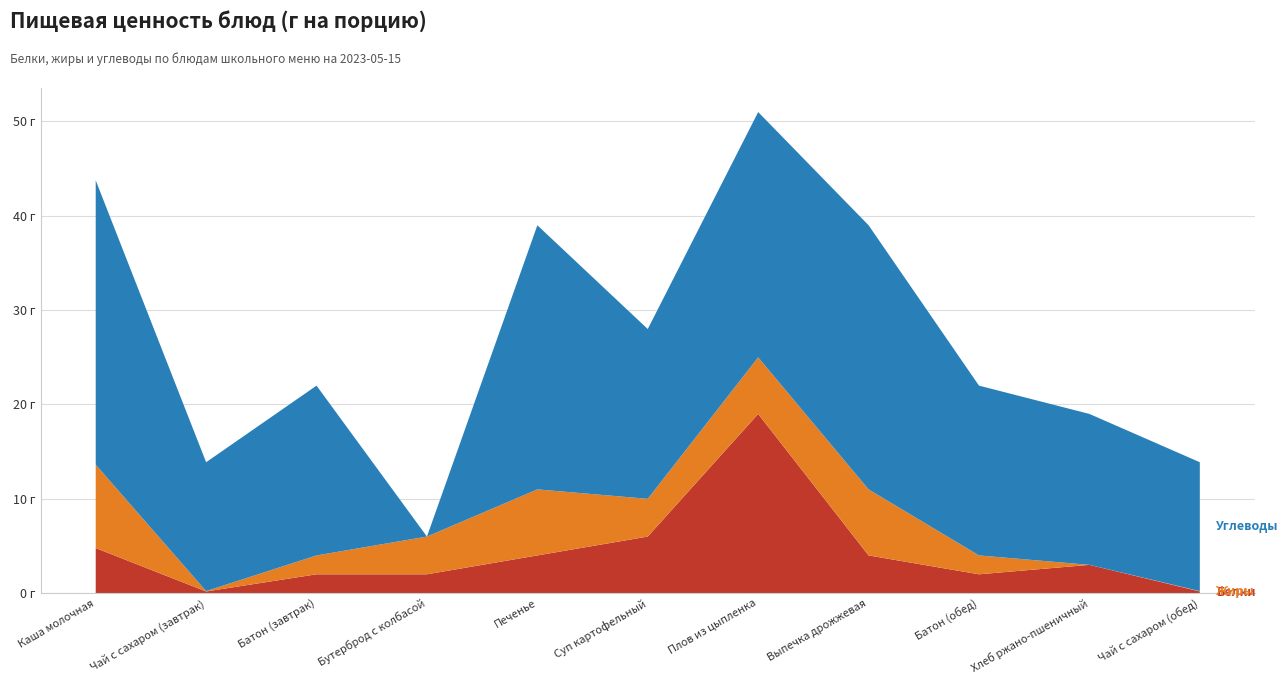

Reading right to left, extract all data points from this chart.

Белки: Чай с сахаром (обед)=0.2	Хлеб ржано-пшеничный=3.0	Батон (обед)=2.0	Выпечка дрожжевая=4.0	Плов из цыпленка=19.0	Суп картофельный=6.0	Печенье=4.0	Бутерброд с колбасой=2.0	Батон (завтрак)=2.0	Чай с сахаром (завтрак)=0.2	Каша молочная=4.8
Жиры: Чай с сахаром (обед)=0.0	Хлеб ржано-пшеничный=0.0	Батон (обед)=2.0	Выпечка дрожжевая=7.0	Плов из цыпленка=6.0	Суп картофельный=4.0	Печенье=7.0	Бутерброд с колбасой=4.0	Батон (завтрак)=2.0	Чай с сахаром (завтрак)=0.0	Каша молочная=8.8
Углеводы: Чай с сахаром (обед)=13.7	Хлеб ржано-пшеничный=16.0	Батон (обед)=18.0	Выпечка дрожжевая=28.0	Плов из цыпленка=26.0	Суп картофельный=18.0	Печенье=28.0	Бутерброд с колбасой=0.0	Батон (завтрак)=18.0	Чай с сахаром (завтрак)=13.7	Каша молочная=30.1